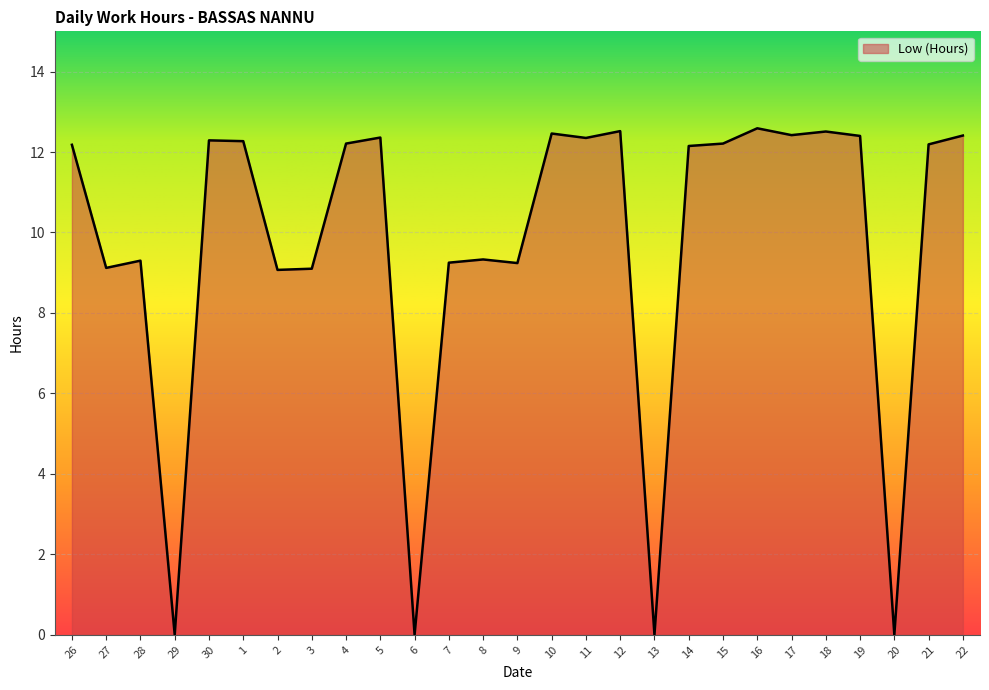

What is the maximum value shown in the chart?

12.6